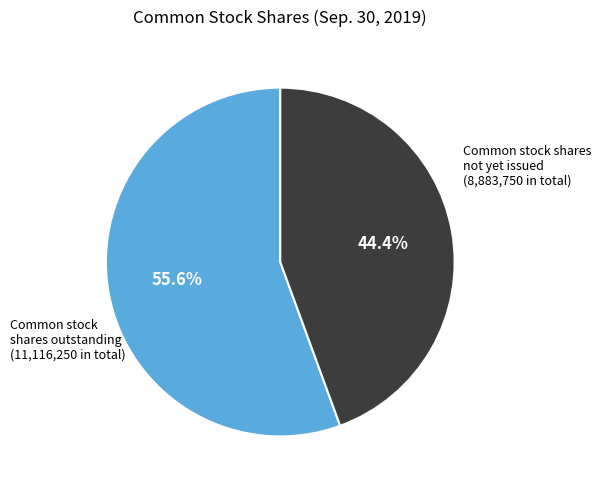

Does any single category account for the majority?

Yes